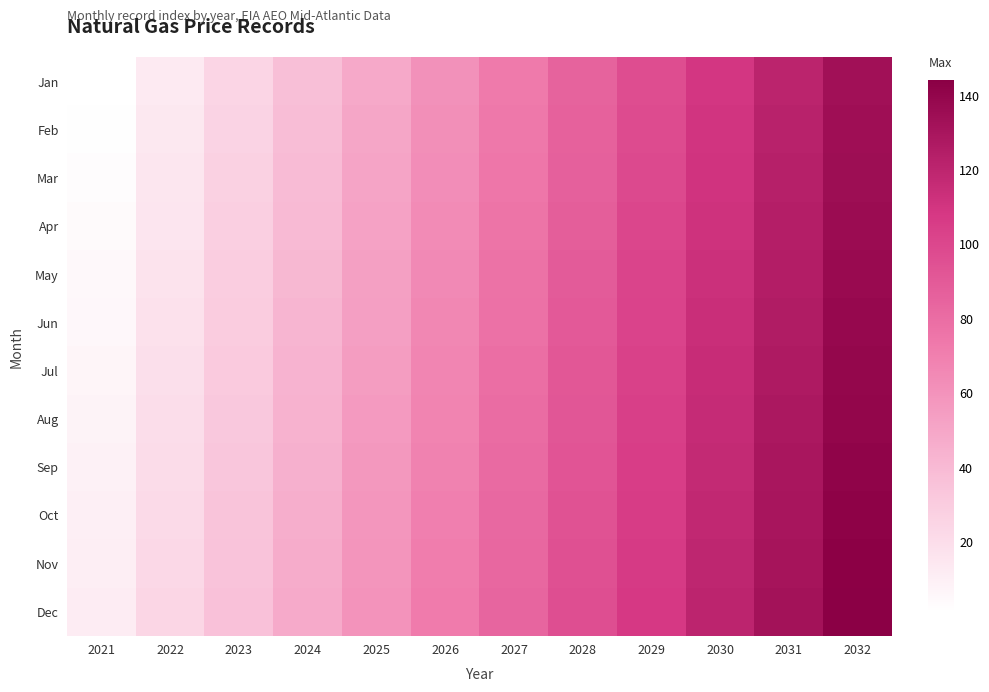

How many series are shown in this chart?

12